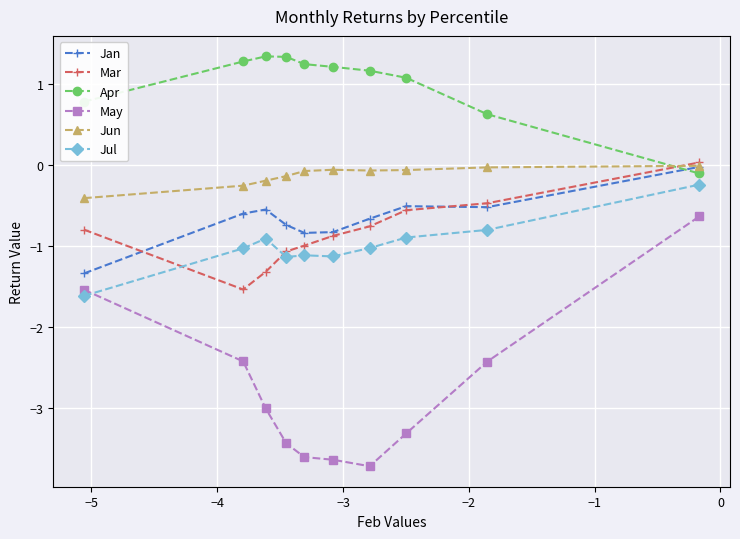

What is the lowest value of the Mar series?

-1.5